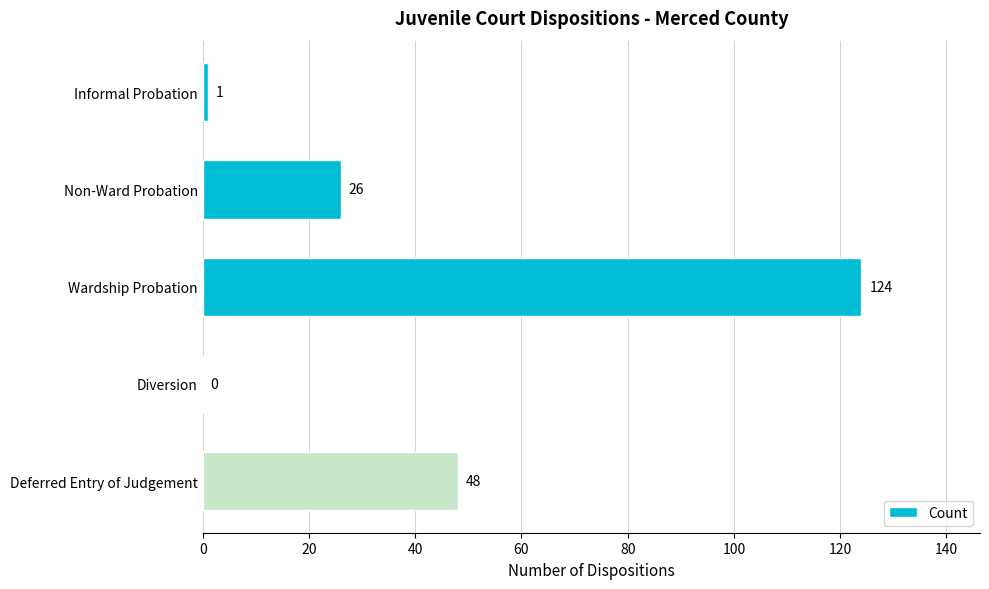

At which category does the chart reach its peak across all series?

Wardship Probation